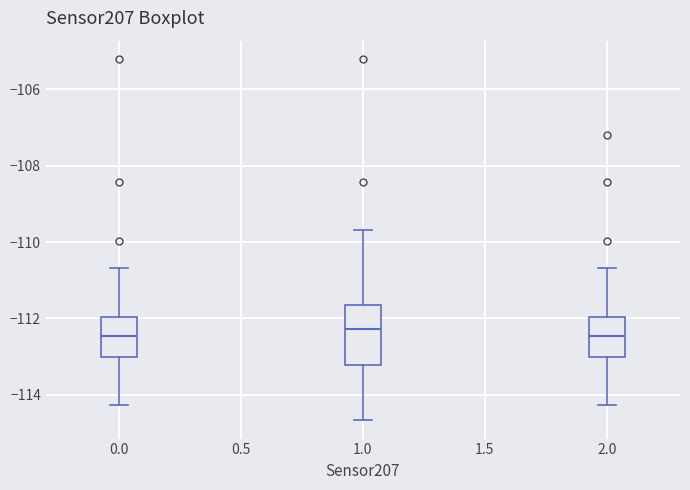

Where does the median line of the box at x = 0.0 sit on the y-axis? The values are not printed on the chart, so give them approximately, as read against the axis.

-112.4